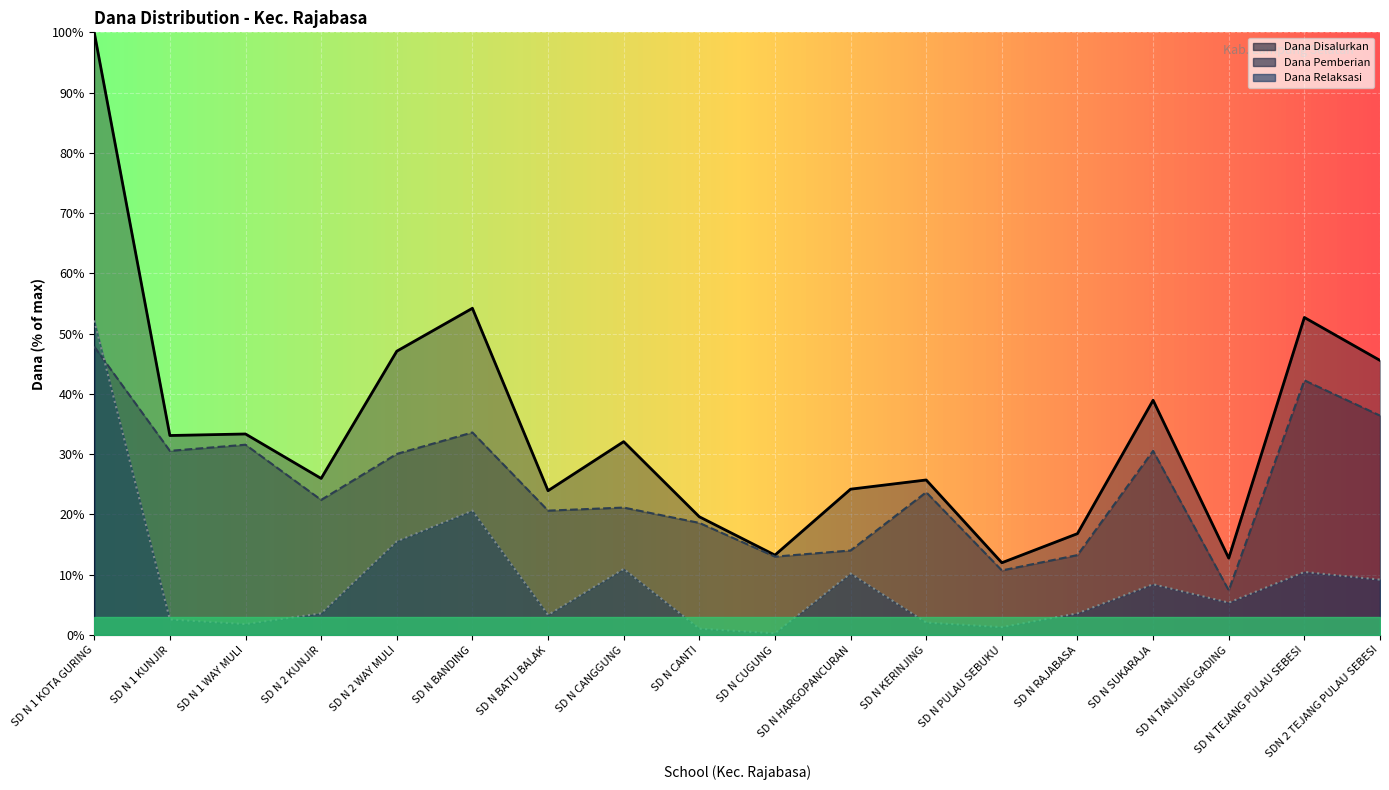

What is the minimum value shown in the chart?

0.3